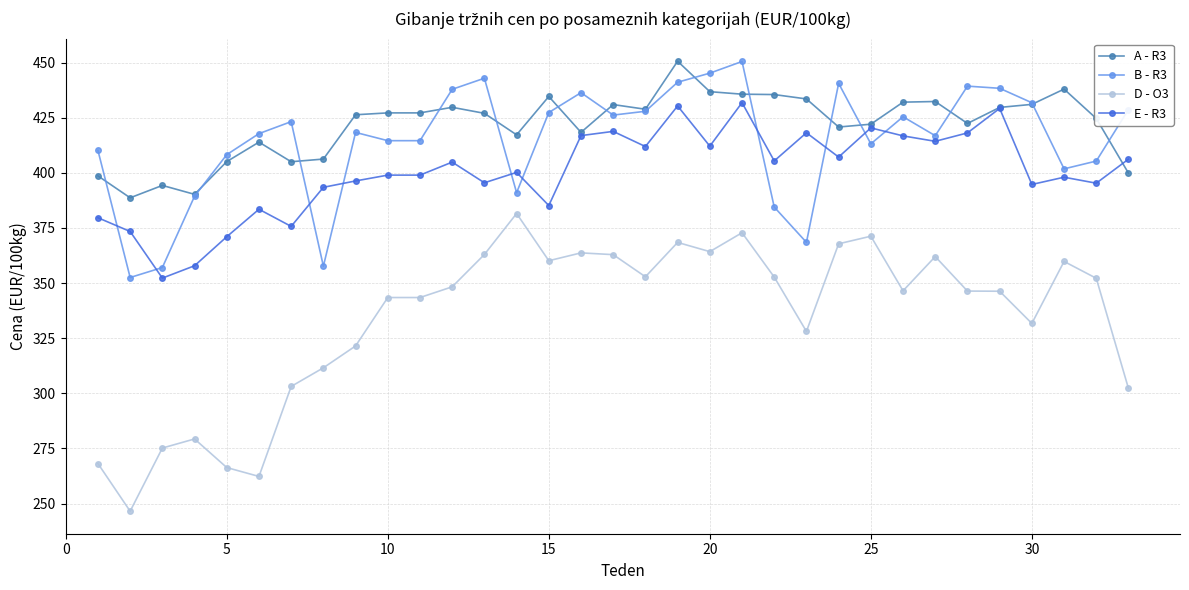

Which series has the widest spread of values?

D - O3